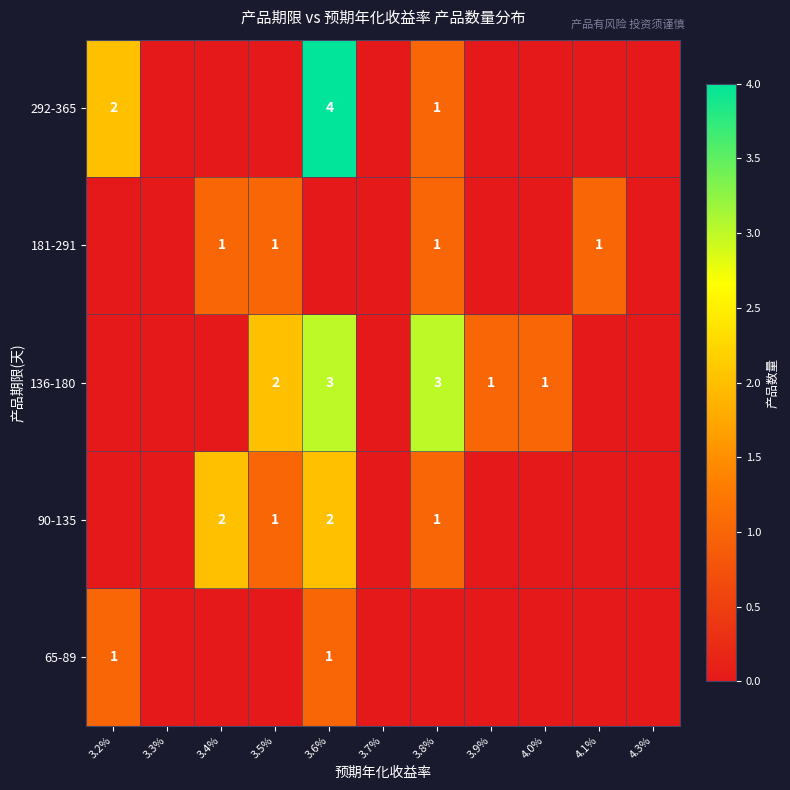

Is it true that 292-365 equals 4 at 3.6%?

True